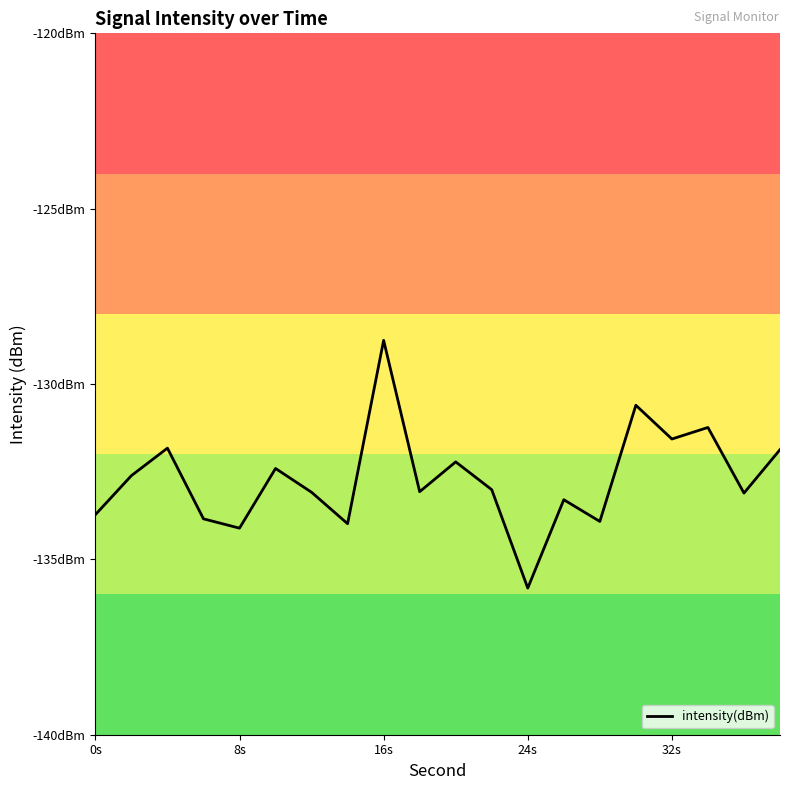

Does the chart have visible grid lines?

No